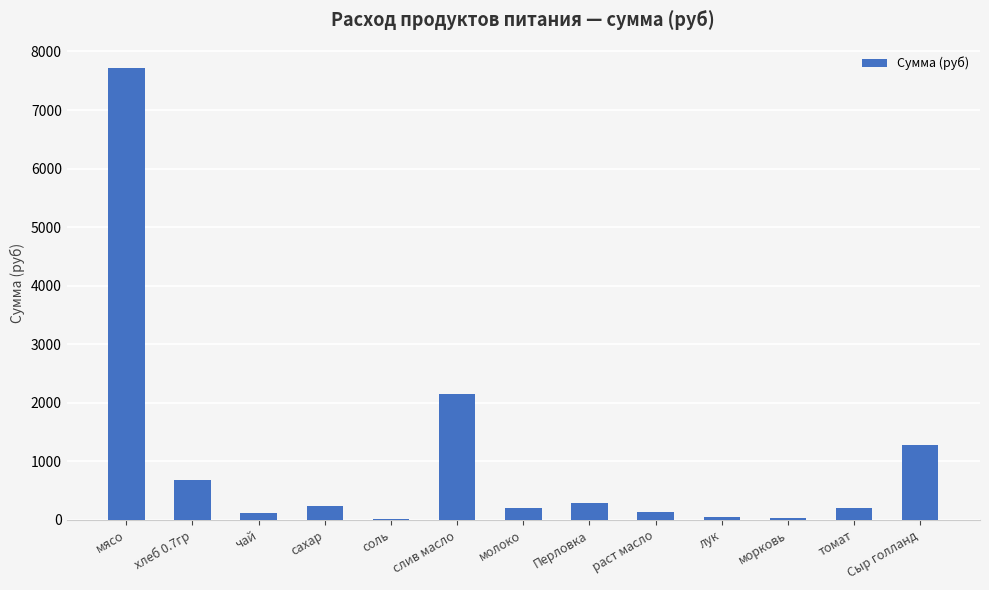

Which category has the highest value across all series?

мясо